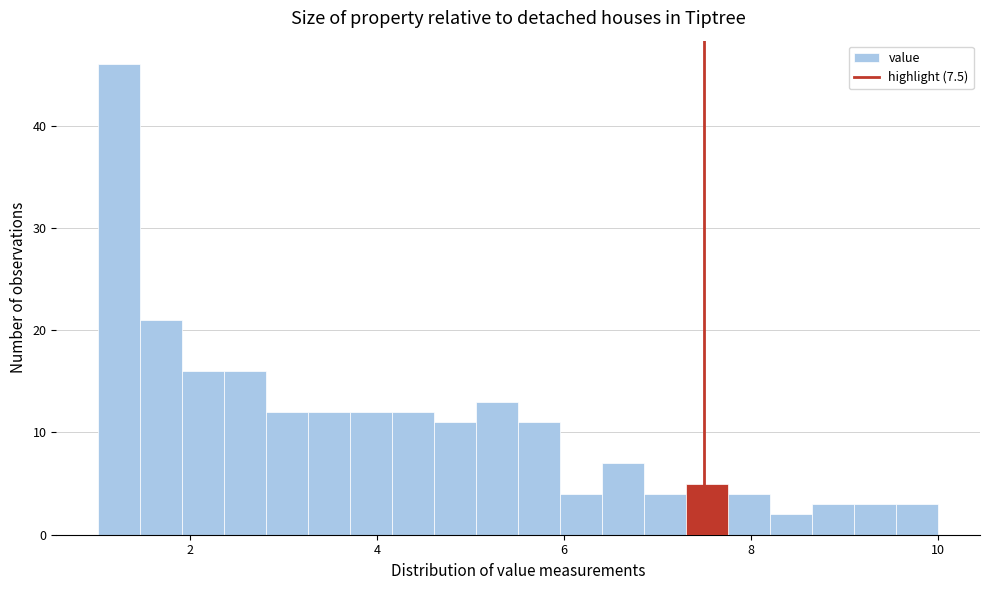

Read against the x-axis, roughly where is the centre of the tallest bar?

1.2